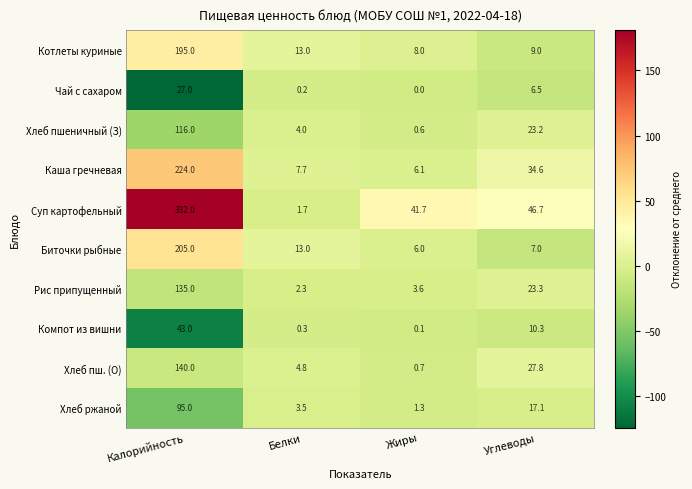

The Компот из вишни series shows 10.3 at Углеводы. True or false?

True